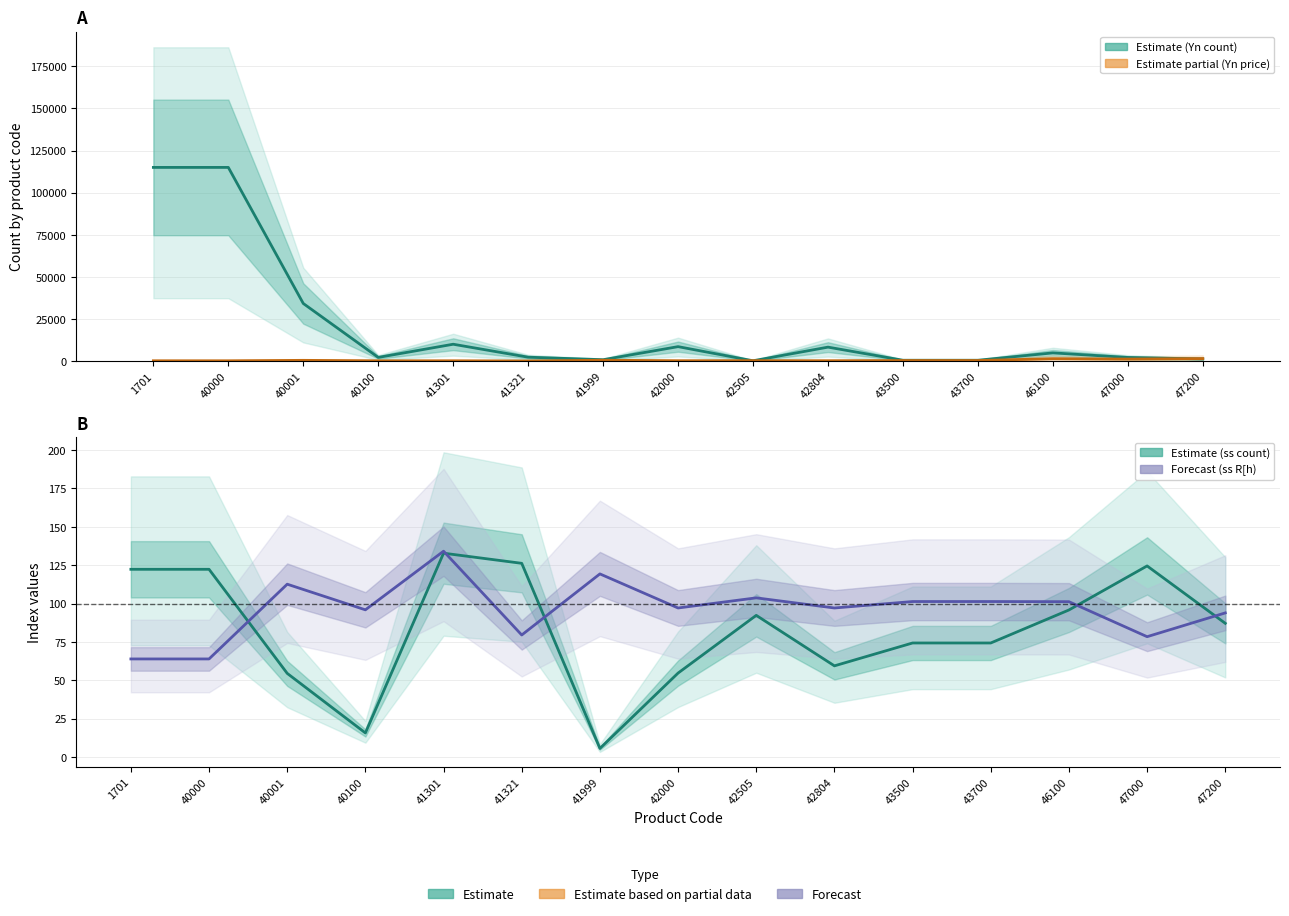

What is the highest value of the ss R[h (forecast) series?

134.1